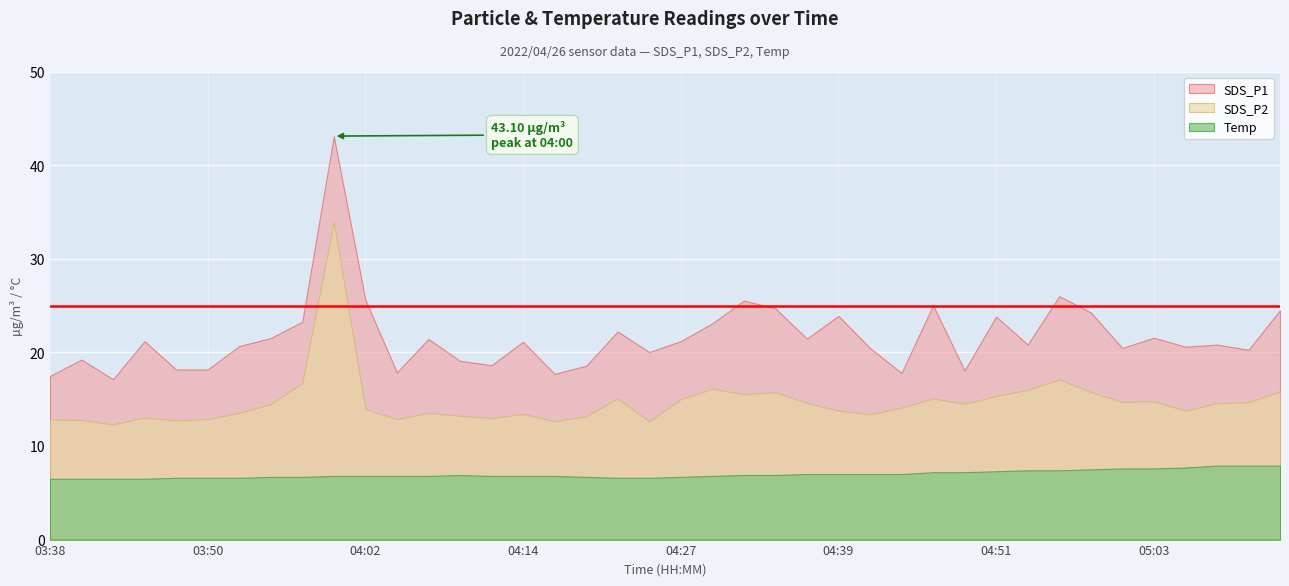

What position from the right is 04:39?

15